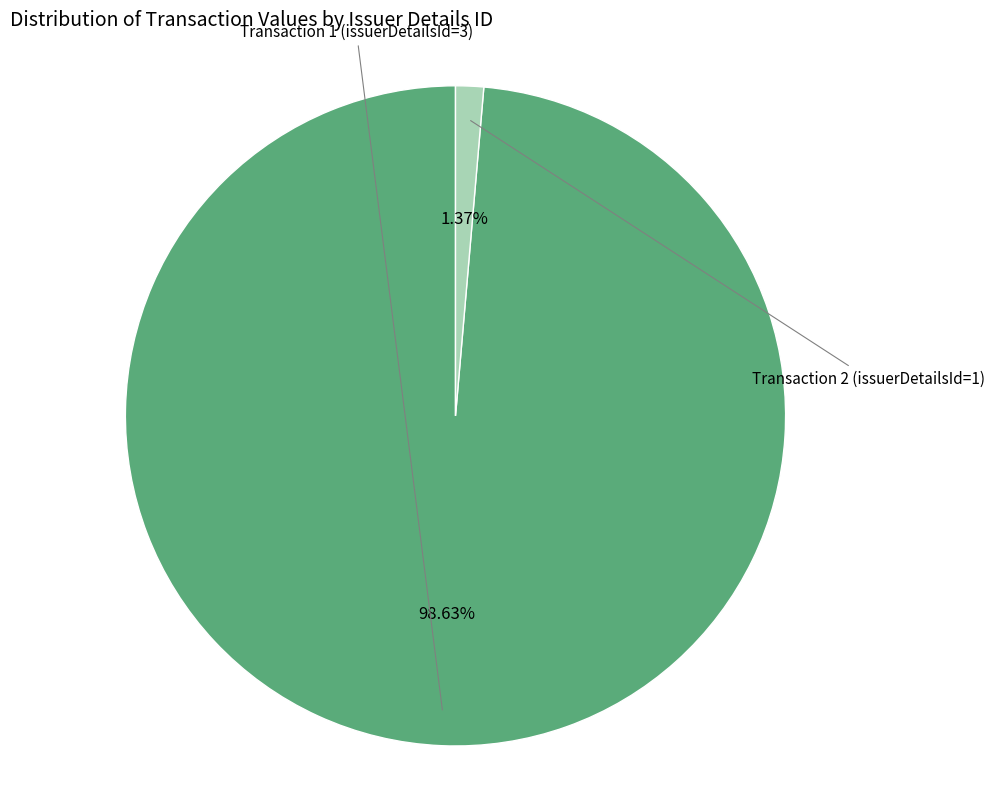

Rank the categories by value from lowest to highest.

issuerDetailsId=1, issuerDetailsId=3